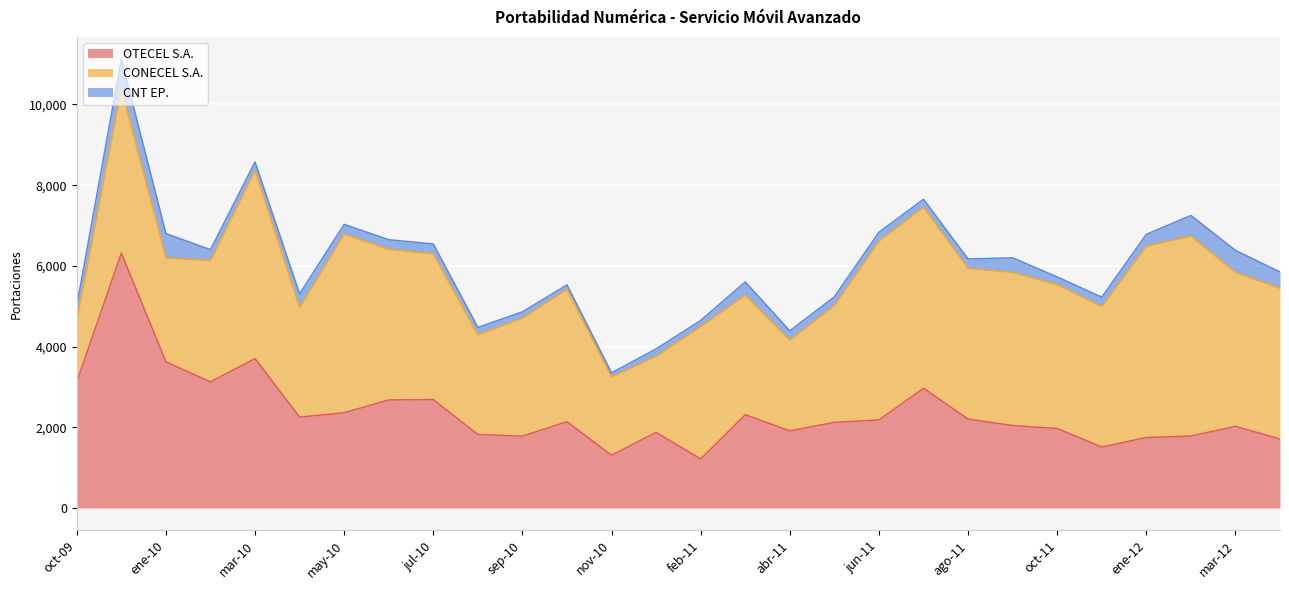

What is the highest value of the OTECEL S.A. series?

6316